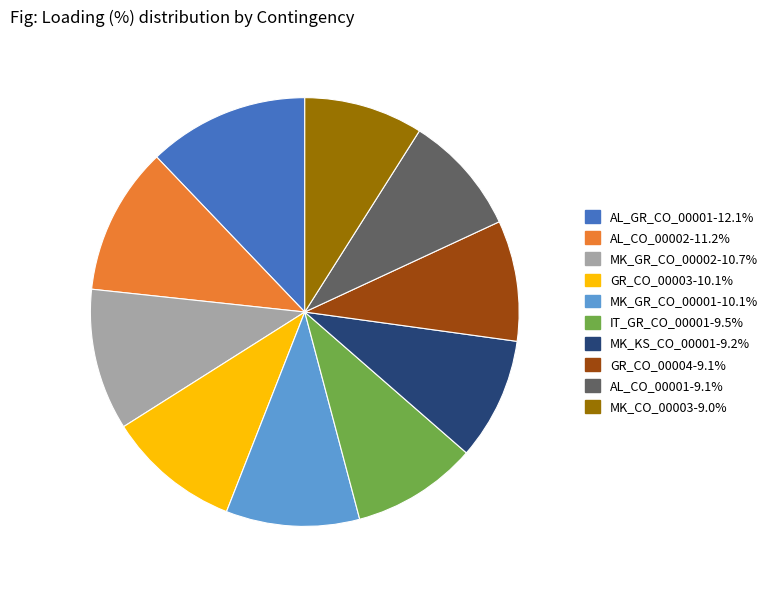

Which slice is the largest?

AL_GR_CO_00001